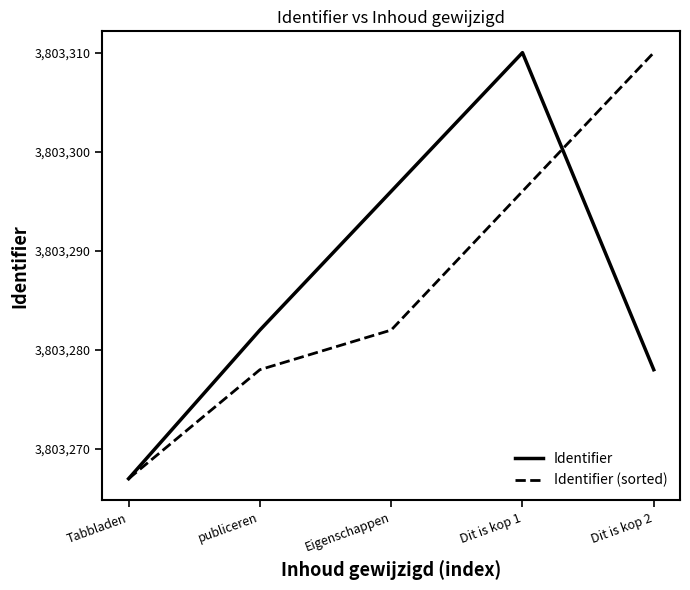

Which series ends up on top after the final intersection of Identifier and Identifier (sorted)?

Identifier (sorted)